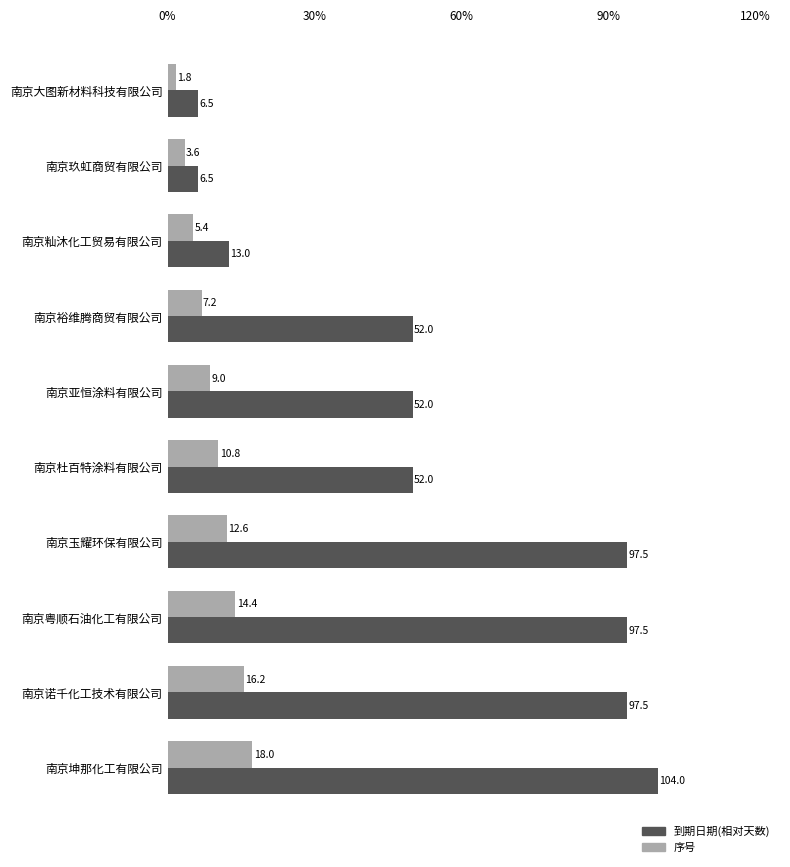

At which category is the sum across all series the highest?

南京坤那化工有限公司